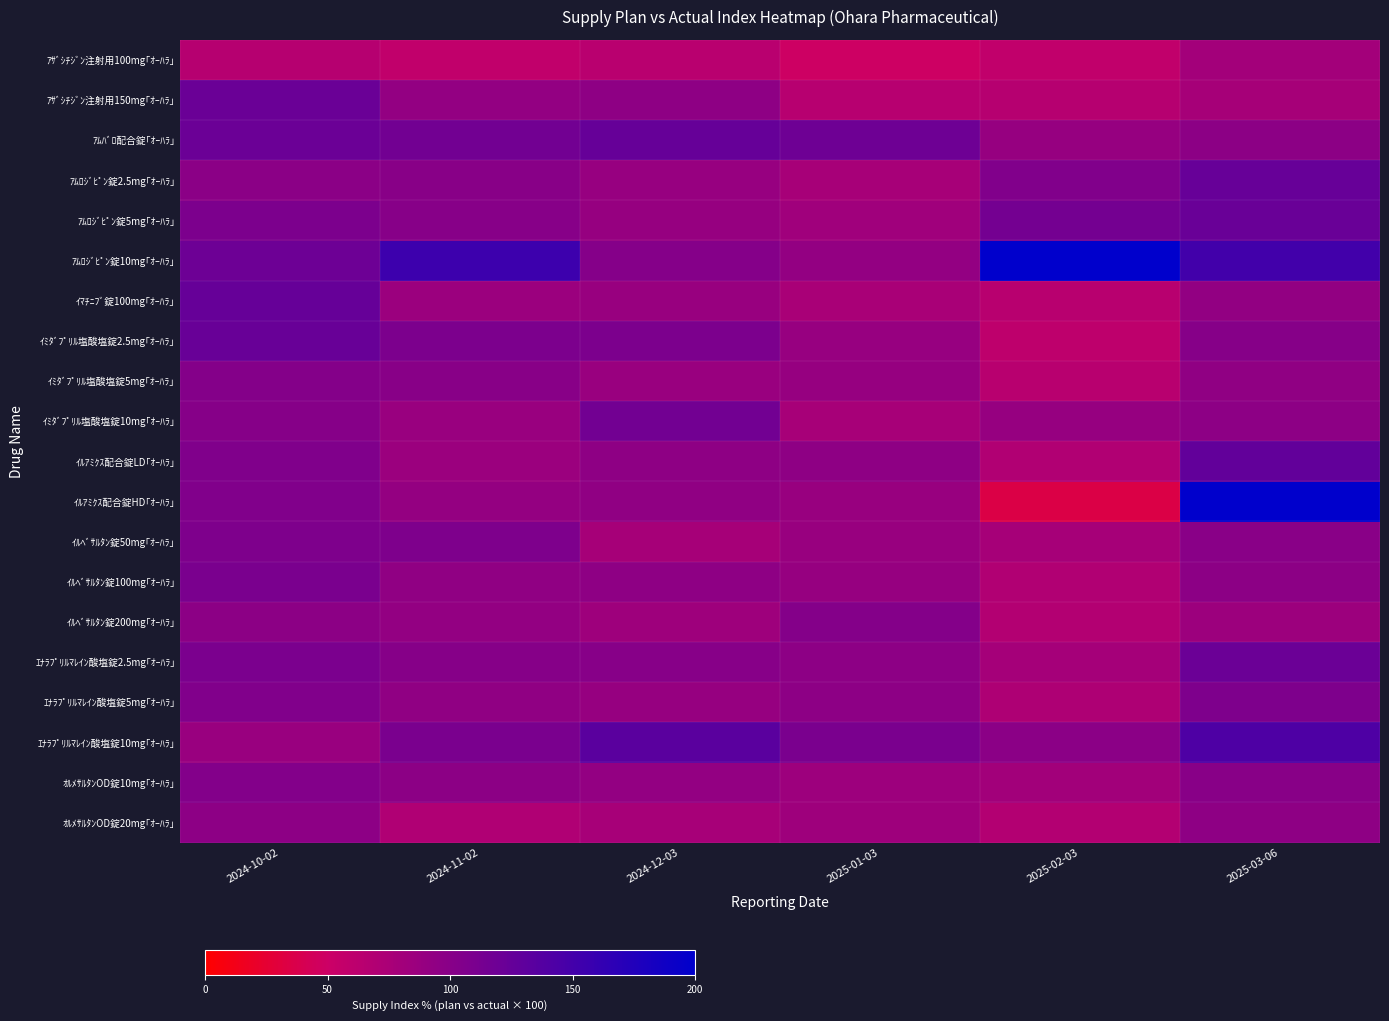

Reading left to right, transcribe all the data shown in this chart.

ｱｻﾞｼﾁｼﾞﾝ注射用100mg｢ｵｰﾊﾗ｣: 2024-10-02=65.8	2024-11-02=58.2	2024-12-03=63.7	2025-01-03=48.6	2025-02-03=58.3	2025-03-06=80.0
ｱｻﾞｼﾁｼﾞﾝ注射用150mg｢ｵｰﾊﾗ｣: 2024-10-02=121.6	2024-11-02=92.1	2024-12-03=94.7	2025-01-03=65.5	2025-02-03=66.3	2025-03-06=77.4
ｱﾑﾊﾞﾛ配合錠｢ｵｰﾊﾗ｣: 2024-10-02=120.5	2024-11-02=115.8	2024-12-03=124.5	2025-01-03=118.2	2025-02-03=89.5	2025-03-06=96.8
ｱﾑﾛｼﾞﾋﾟﾝ錠2.5mg｢ｵｰﾊﾗ｣: 2024-10-02=97.1	2024-11-02=99.7	2024-12-03=88.3	2025-01-03=76.6	2025-02-03=105.3	2025-03-06=123.5
ｱﾑﾛｼﾞﾋﾟﾝ錠5mg｢ｵｰﾊﾗ｣: 2024-10-02=107.9	2024-11-02=100.7	2024-12-03=89.4	2025-01-03=82.7	2025-02-03=114.6	2025-03-06=122.1
ｱﾑﾛｼﾞﾋﾟﾝ錠10mg｢ｵｰﾊﾗ｣: 2024-10-02=119.5	2024-11-02=154.3	2024-12-03=101.8	2025-01-03=91.5	2025-02-03=200.0	2025-03-06=151.5
ｲﾏﾁﾆﾌﾞ錠100mg｢ｵｰﾊﾗ｣: 2024-10-02=124.4	2024-11-02=85.2	2024-12-03=88.2	2025-01-03=75.4	2025-02-03=64.2	2025-03-06=92.8
ｲﾐﾀﾞﾌﾟﾘﾙ塩酸塩錠2.5mg｢ｵｰﾊﾗ｣: 2024-10-02=123.3	2024-11-02=108.0	2024-12-03=108.5	2025-01-03=88.6	2025-02-03=59.8	2025-03-06=100.9
ｲﾐﾀﾞﾌﾟﾘﾙ塩酸塩錠5mg｢ｵｰﾊﾗ｣: 2024-10-02=102.8	2024-11-02=99.4	2024-12-03=86.8	2025-01-03=89.5	2025-02-03=64.5	2025-03-06=94.2
ｲﾐﾀﾞﾌﾟﾘﾙ塩酸塩錠10mg｢ｵｰﾊﾗ｣: 2024-10-02=100.8	2024-11-02=86.9	2024-12-03=116.0	2025-01-03=76.7	2025-02-03=89.2	2025-03-06=95.8
ｲﾙｱﾐｸｽ配合錠LD｢ｵｰﾊﾗ｣: 2024-10-02=106.1	2024-11-02=85.6	2024-12-03=94.7	2025-01-03=94.9	2025-02-03=69.7	2025-03-06=127.4
ｲﾙｱﾐｸｽ配合錠HD｢ｵｰﾊﾗ｣: 2024-10-02=104.7	2024-11-02=91.2	2024-12-03=94.3	2025-01-03=87.6	2025-02-03=34.6	2025-03-06=200.0
ｲﾙﾍﾞｻﾙﾀﾝ錠50mg｢ｵｰﾊﾗ｣: 2024-10-02=107.0	2024-11-02=106.7	2024-12-03=77.6	2025-01-03=87.9	2025-02-03=77.9	2025-03-06=98.7
ｲﾙﾍﾞｻﾙﾀﾝ錠100mg｢ｵｰﾊﾗ｣: 2024-10-02=109.9	2024-11-02=94.1	2024-12-03=95.1	2025-01-03=89.8	2025-02-03=69.7	2025-03-06=96.3
ｲﾙﾍﾞｻﾙﾀﾝ錠200mg｢ｵｰﾊﾗ｣: 2024-10-02=96.3	2024-11-02=92.2	2024-12-03=83.2	2025-01-03=102.6	2025-02-03=68.0	2025-03-06=84.7
ｴﾅﾗﾌﾟﾘﾙﾏﾚｲﾝ酸塩錠2.5mg｢ｵｰﾊﾗ｣: 2024-10-02=109.4	2024-11-02=101.1	2024-12-03=100.4	2025-01-03=95.5	2025-02-03=78.6	2025-03-06=120.6
ｴﾅﾗﾌﾟﾘﾙﾏﾚｲﾝ酸塩錠5mg｢ｵｰﾊﾗ｣: 2024-10-02=105.4	2024-11-02=93.9	2024-12-03=89.7	2025-01-03=96.0	2025-02-03=71.6	2025-03-06=106.8
ｴﾅﾗﾌﾟﾘﾙﾏﾚｲﾝ酸塩錠10mg｢ｵｰﾊﾗ｣: 2024-10-02=87.4	2024-11-02=109.8	2024-12-03=133.3	2025-01-03=109.8	2025-02-03=97.6	2025-03-06=141.9
ｵﾙﾒｻﾙﾀﾝOD錠10mg｢ｵｰﾊﾗ｣: 2024-10-02=103.8	2024-11-02=96.4	2024-12-03=91.8	2025-01-03=83.9	2025-02-03=80.8	2025-03-06=99.7
ｵﾙﾒｻﾙﾀﾝOD錠20mg｢ｵｰﾊﾗ｣: 2024-10-02=95.7	2024-11-02=71.0	2024-12-03=77.1	2025-01-03=83.0	2025-02-03=68.6	2025-03-06=94.7